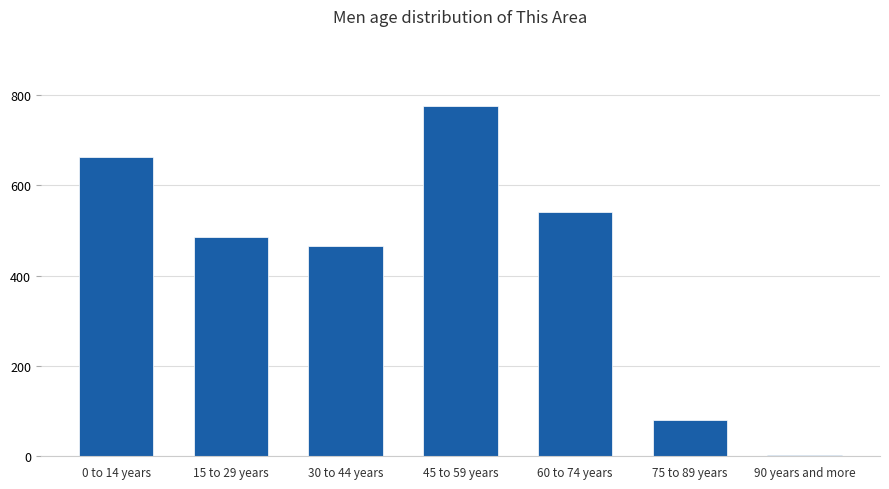

What is the difference between the maximum and minimum values?

773